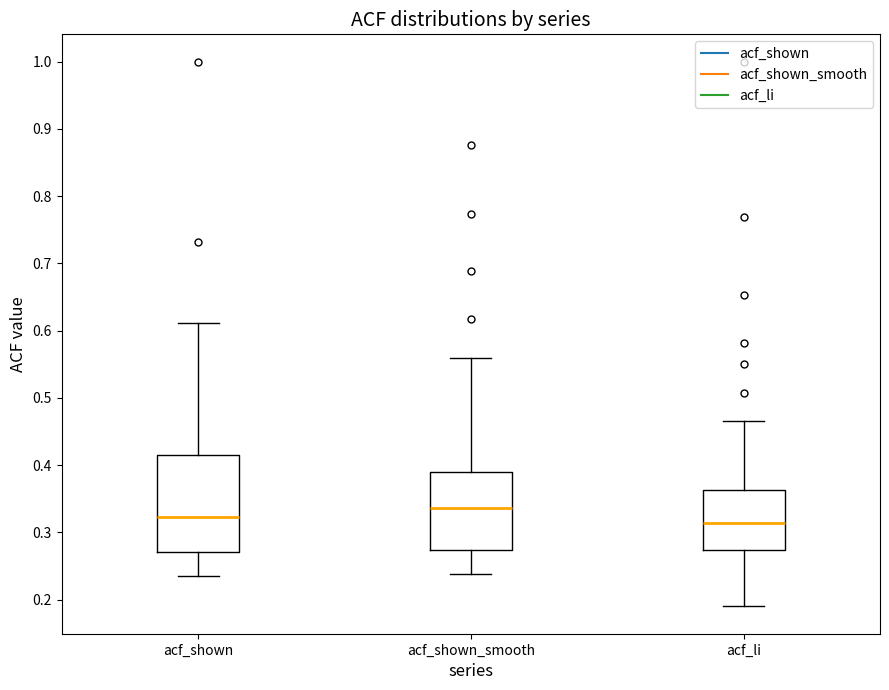

Reading left to right, read every box against the y-axis: the position of its median line, the range the box covers, and the ends of its whiskers. The values are not printed on the chart, so give them approximately, as read against the axis.

acf_shown: median 0.32, box 0.27 to 0.41, whiskers 0.24 to 0.61
acf_shown_smooth: median 0.34, box 0.27 to 0.39, whiskers 0.24 to 0.56
acf_li: median 0.31, box 0.27 to 0.36, whiskers 0.19 to 0.47